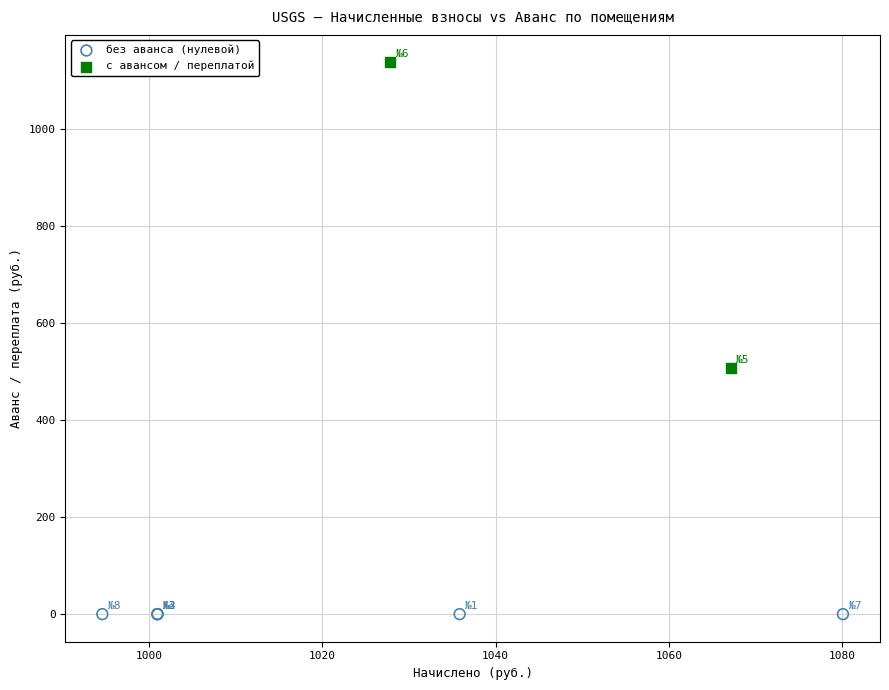

Which series contains the highest Y value?

с авансом / переплатой